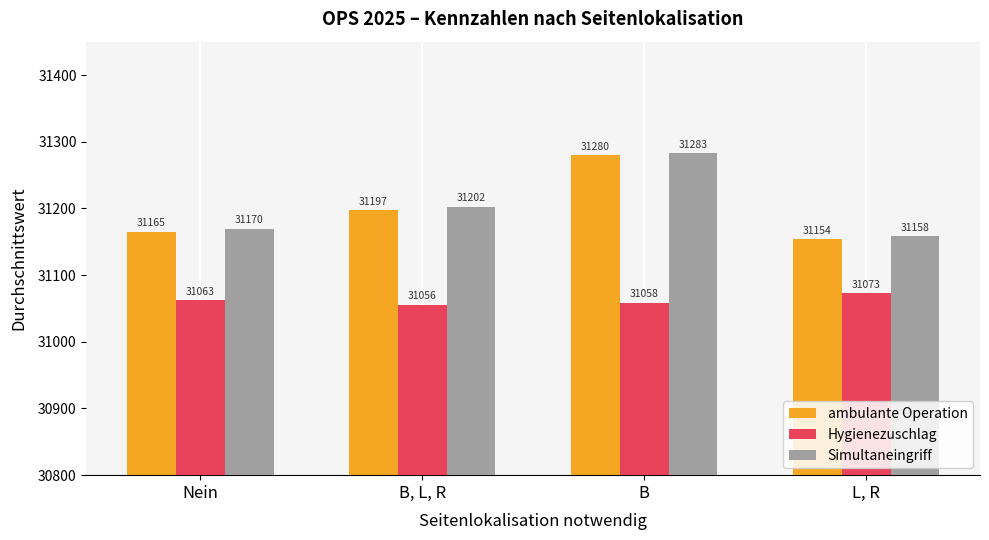

True or false: ambulante Operation has a value of 53635.1 at L, R.

False